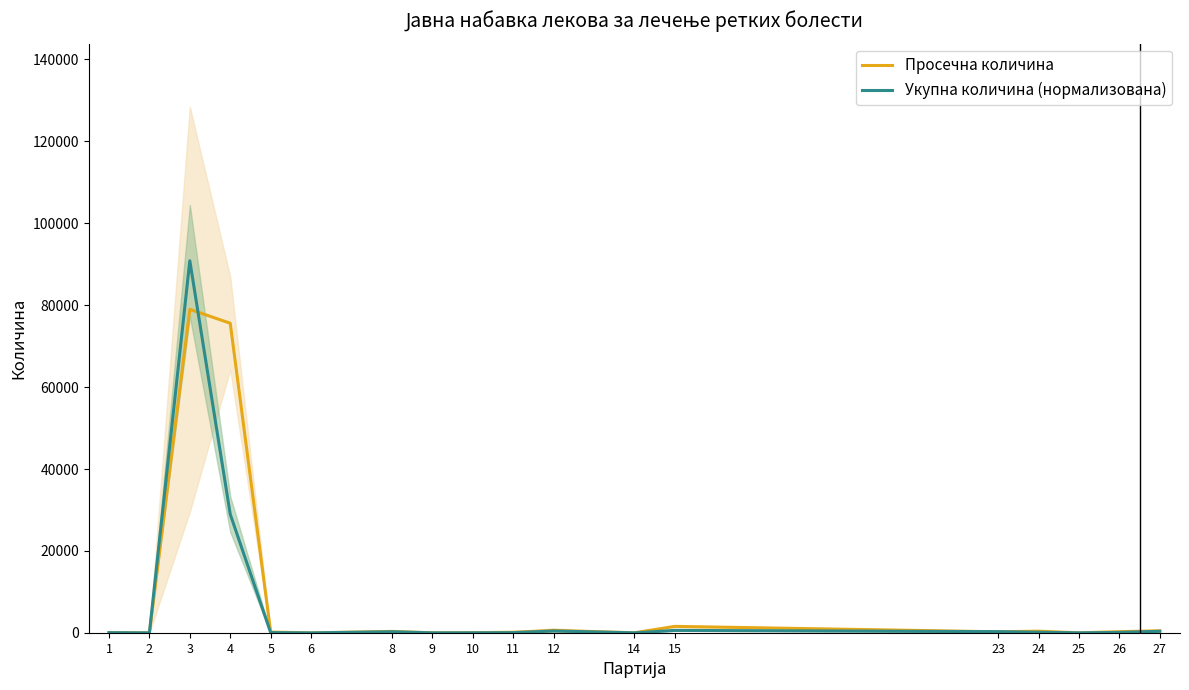

What is the lowest value of the Просечна количина series?

1.0